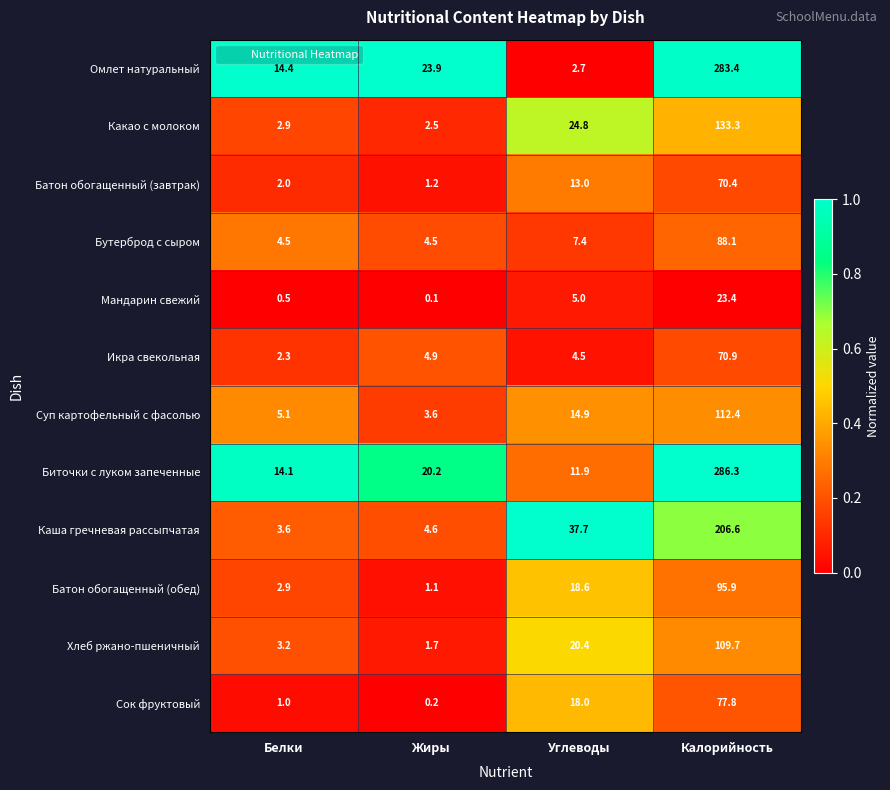

At which category is the sum across all series the highest?

Калорийность